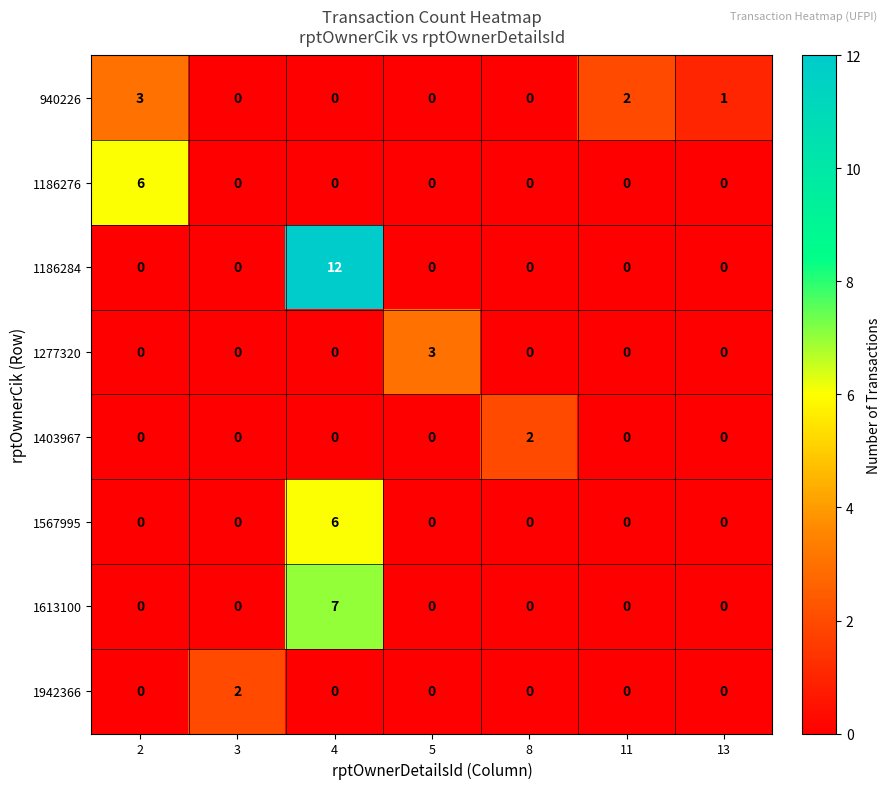

What is the total value across all series at 5?

3